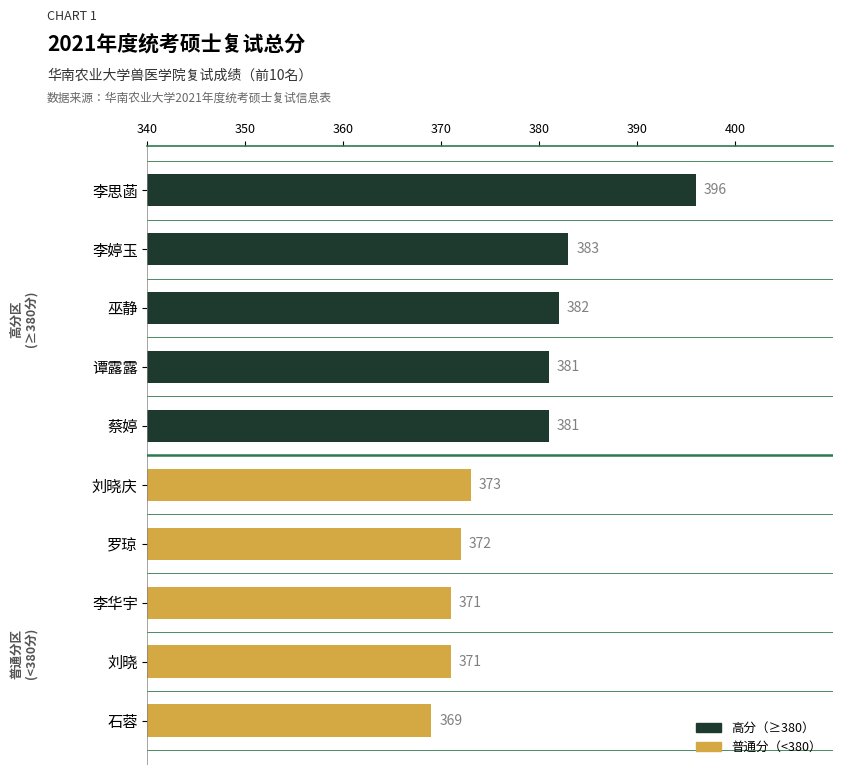

Which series has the largest total across all categories?

高分（≥380）